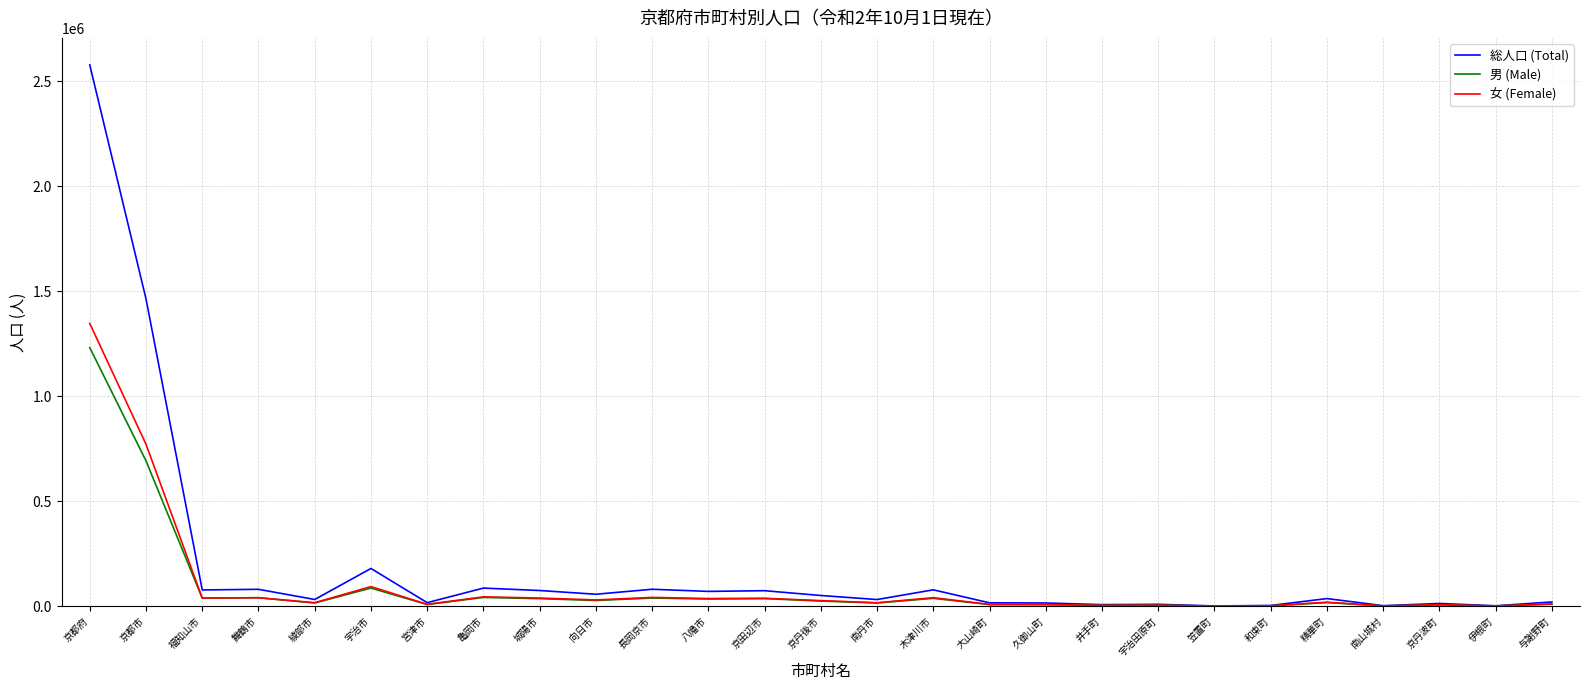

What is the total value across all series at 与謝野町?

40184